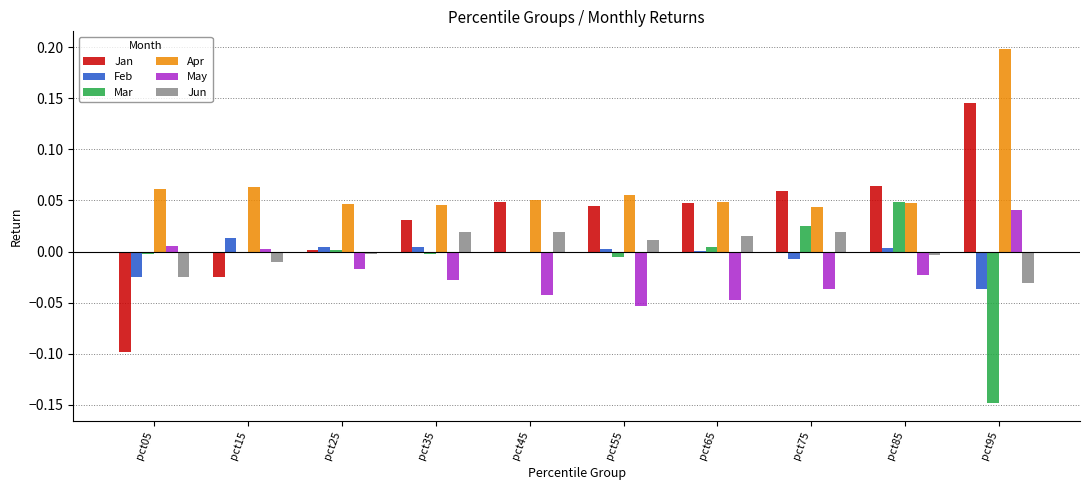

What is the maximum value shown in the chart?

0.2